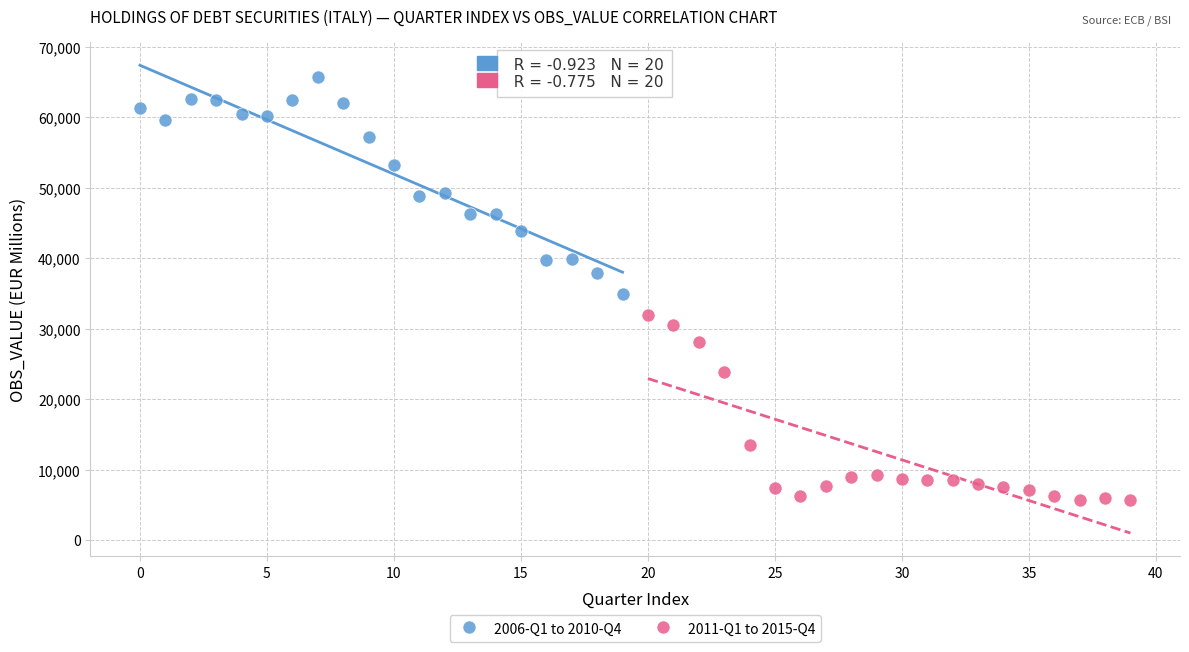

Which series contains the lowest Y value?

2011-Q1 to 2015-Q4